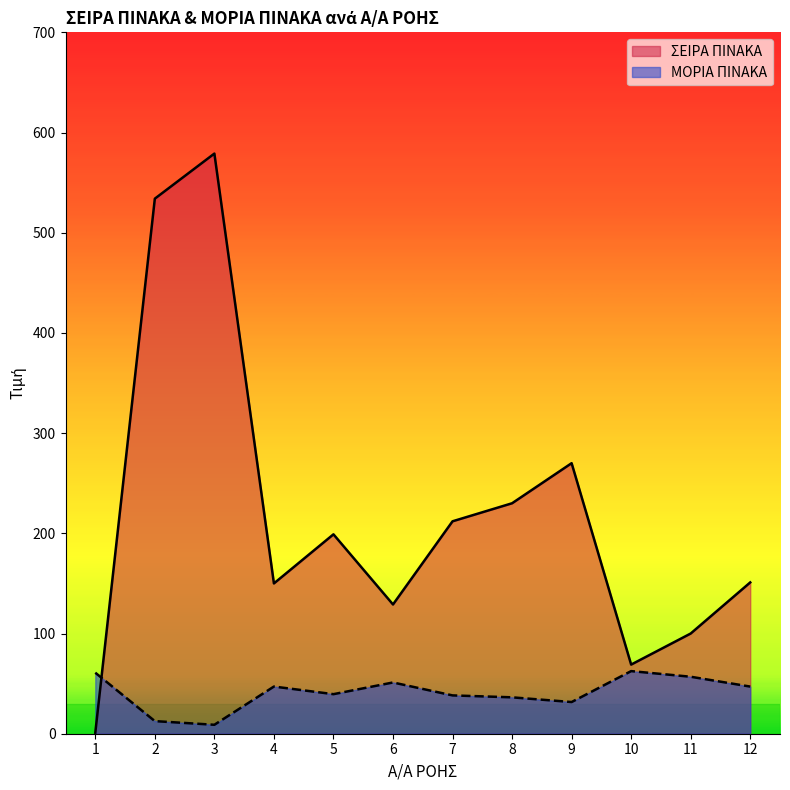

Reading left to right, extract all data points from this chart.

ΣΕΙΡΑ ΠΙΝΑΚΑ: 1=1.0	2=534.0	3=579.0	4=150.0	5=199.0	6=129.0	7=212.0	8=230.0	9=270.0	10=69.0	11=100.0	12=151.0
ΜΟΡΙΑ ΠΙΝΑΚΑ: 1=60.9	2=12.6	3=8.9	4=47.1	5=39.5	6=51.2	7=38.2	8=36.3	9=31.6	10=62.5	11=56.9	12=47.1